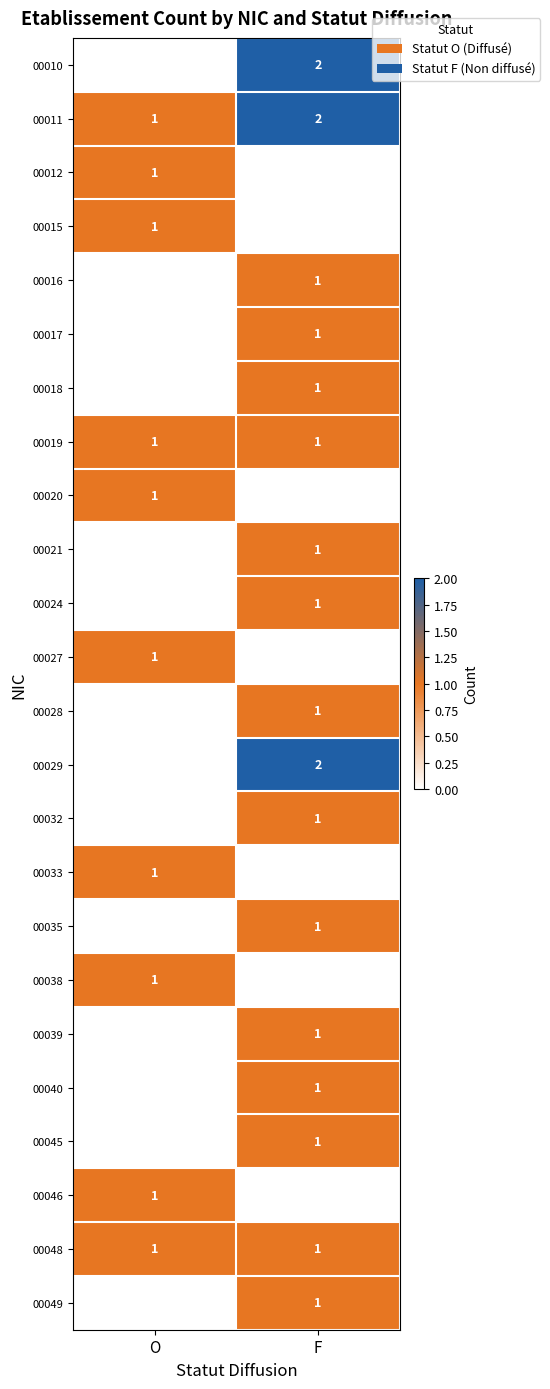

The value of 00038 at O is 0. True or false?

False